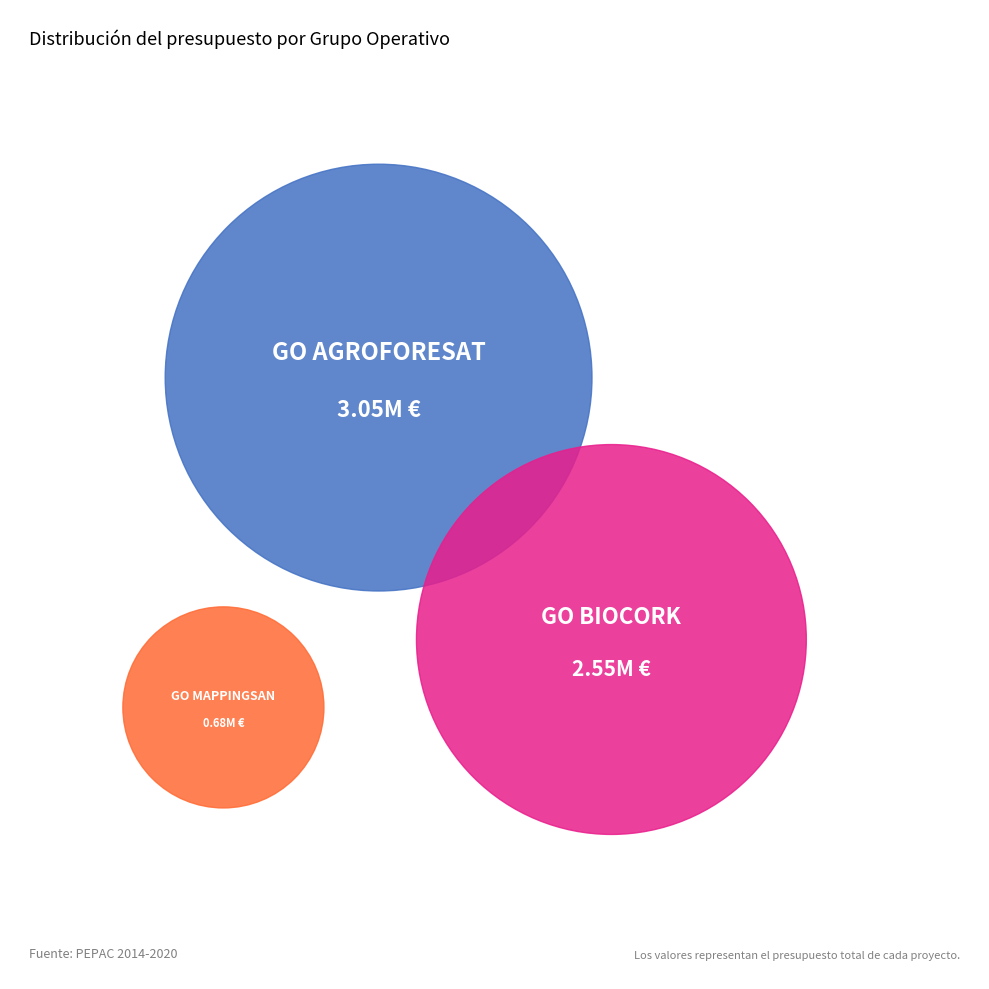

What percentage is the Grup Operatiu BIOCORK slice, to the nearest percent?

41%